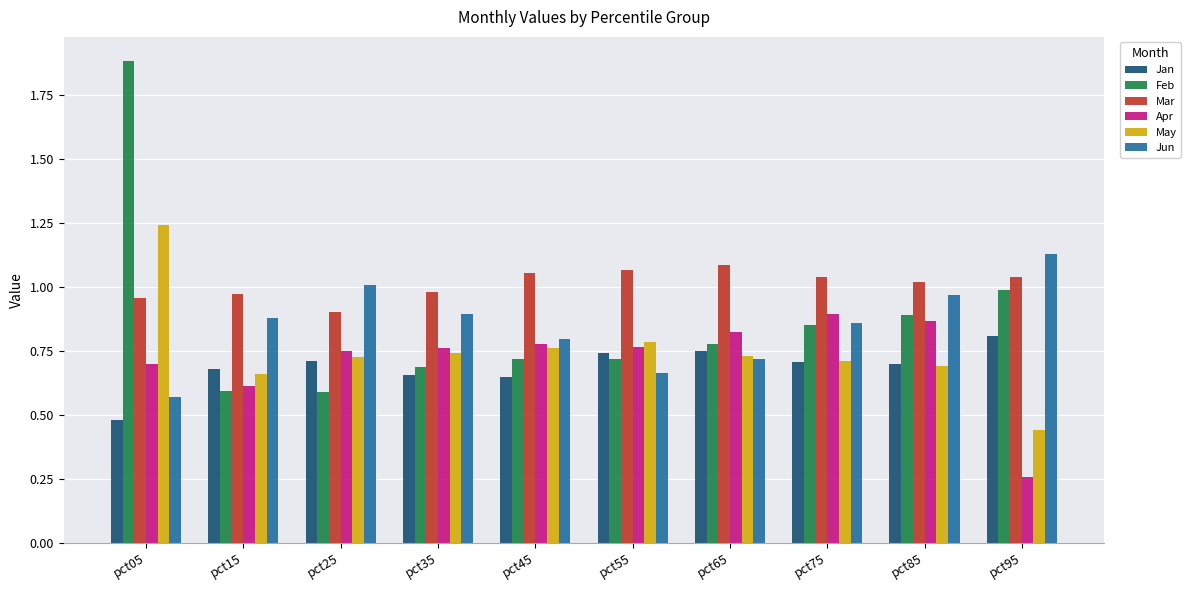

How many bars are there in each group?

6